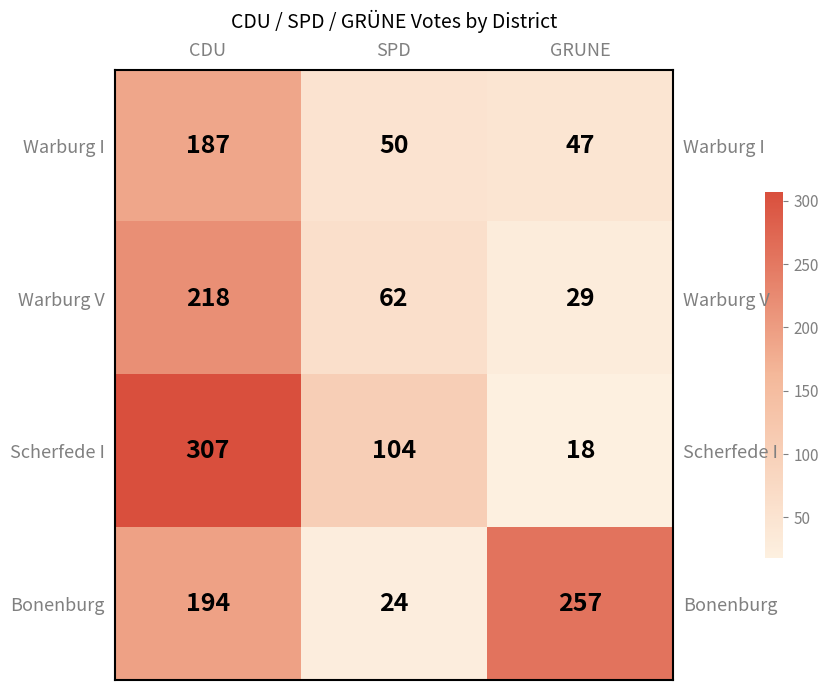

What is the difference between the maximum and minimum values in the Warburg V series?

189